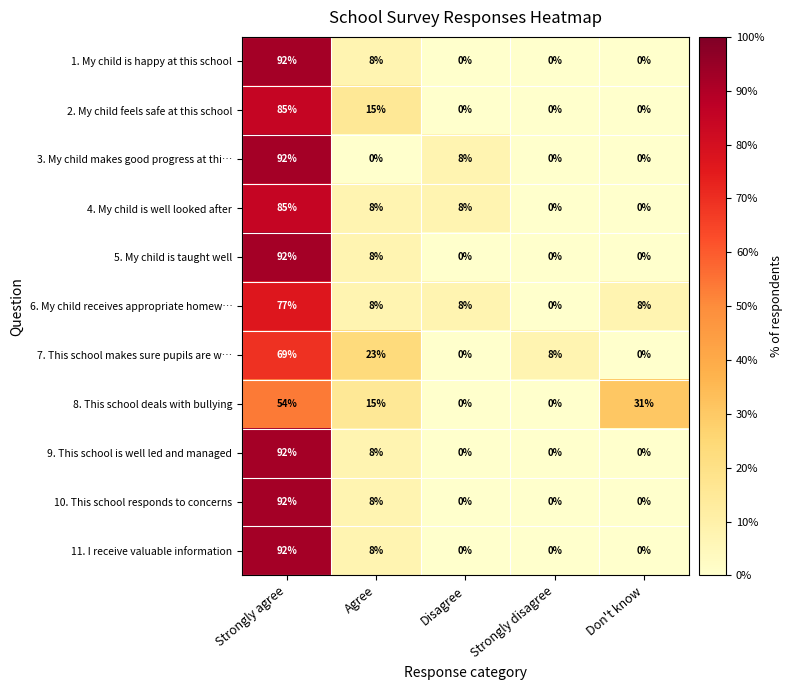

At which category is the sum across all series the highest?

Strongly agree